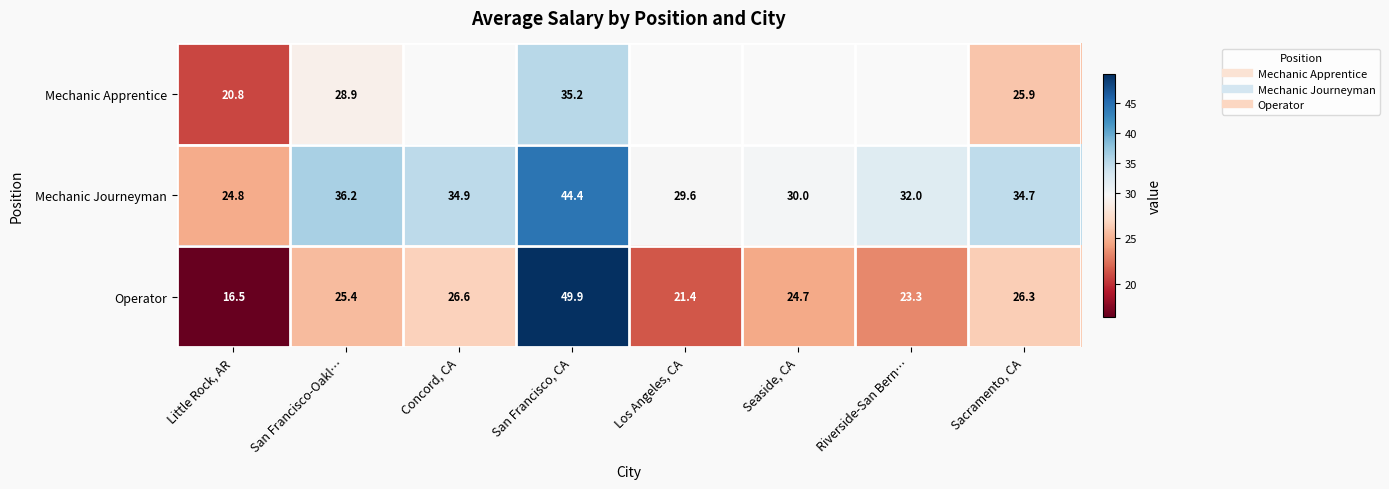

Is the value of Mechanic Journeyman at Sacramento, CA greater than the value of Mechanic Apprentice at Los Angeles, CA?

No